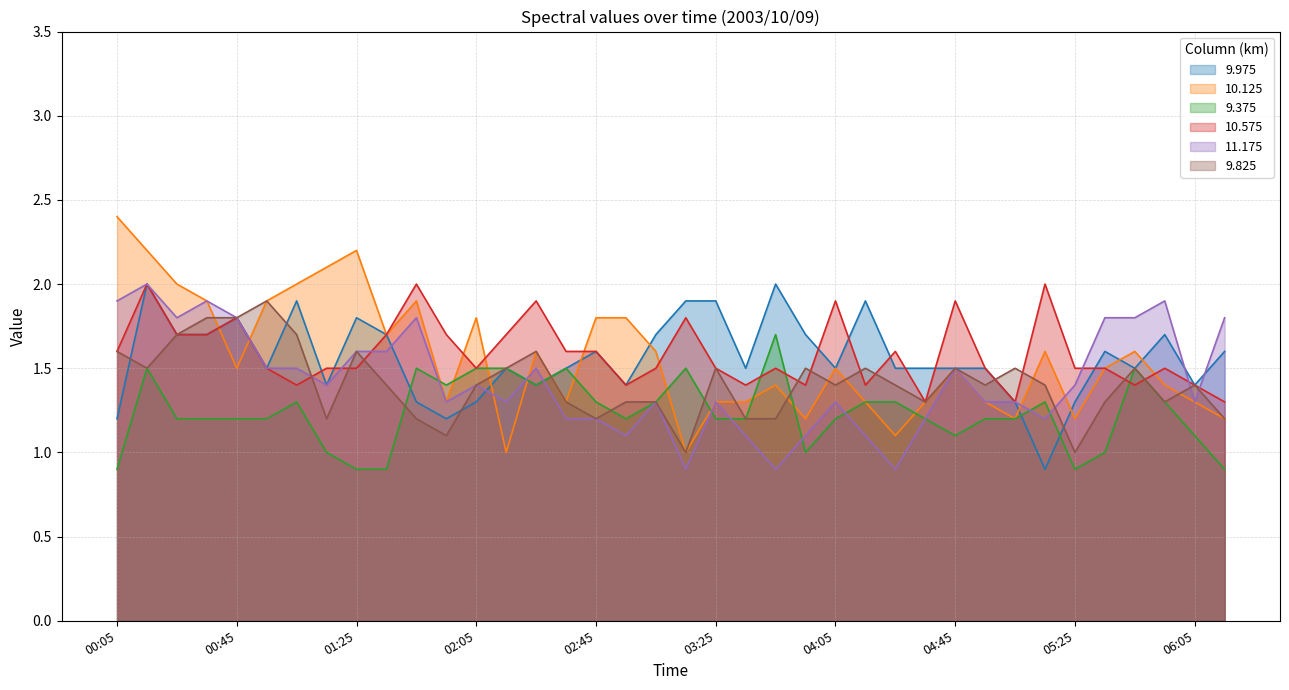

How many intersections are there between 10.125 and 9.825?

8